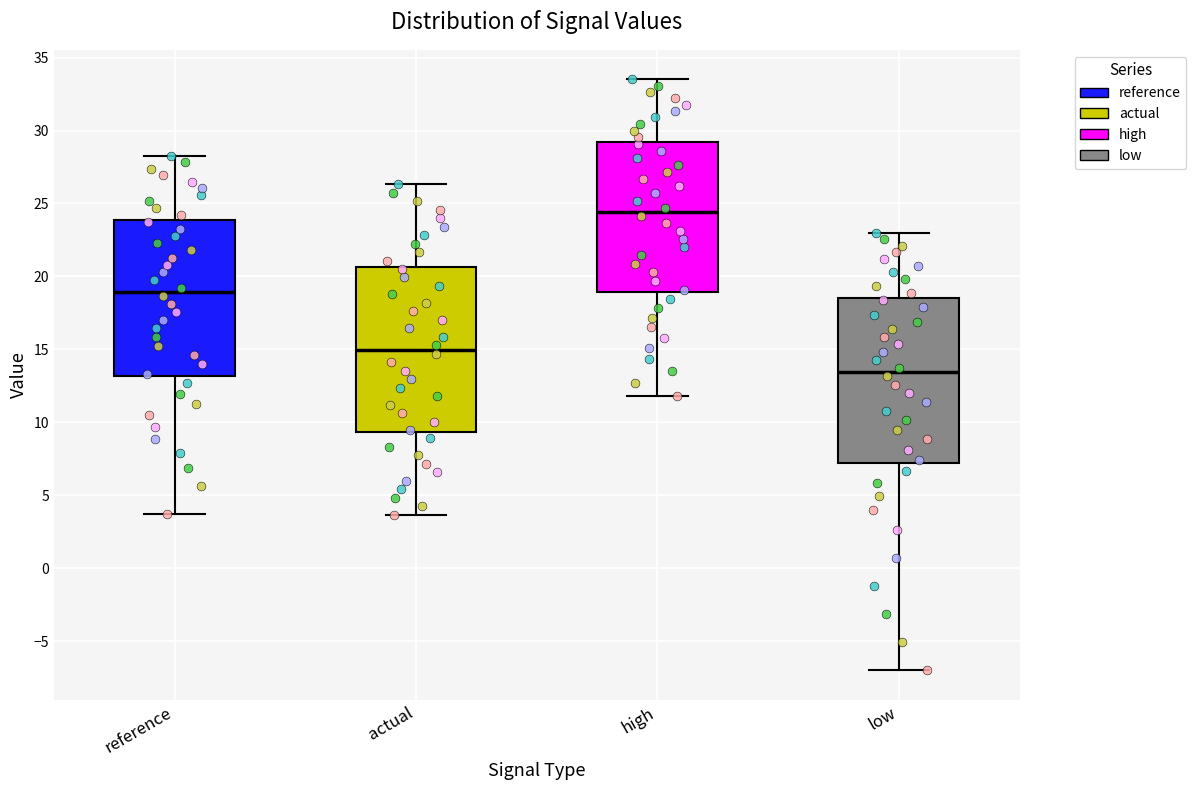

Reading left to right, read every box against the y-axis: the position of its median line, the range the box covers, and the ends of its whiskers. The values are not printed on the chart, so give them approximately, as read against the axis.

reference: median 19.0, box 13.0 to 24.0, whiskers 3.5 to 28.5
actual: median 15.0, box 9.5 to 20.5, whiskers 3.5 to 26.5
high: median 24.5, box 19.0 to 29.0, whiskers 12.0 to 33.5
low: median 13.5, box 7.0 to 18.5, whiskers -7.0 to 23.0